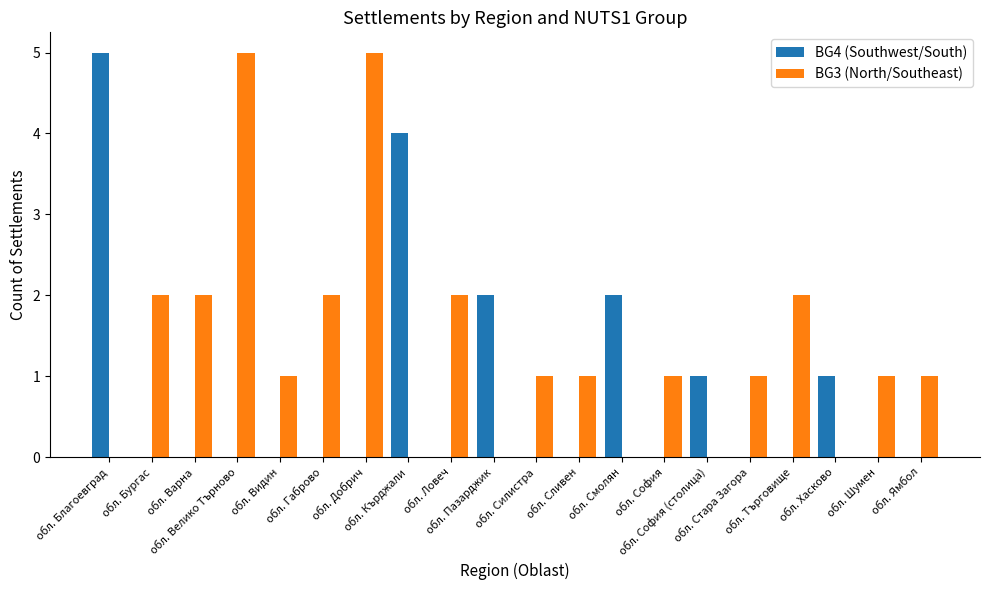

How many groups of bars are there?

20